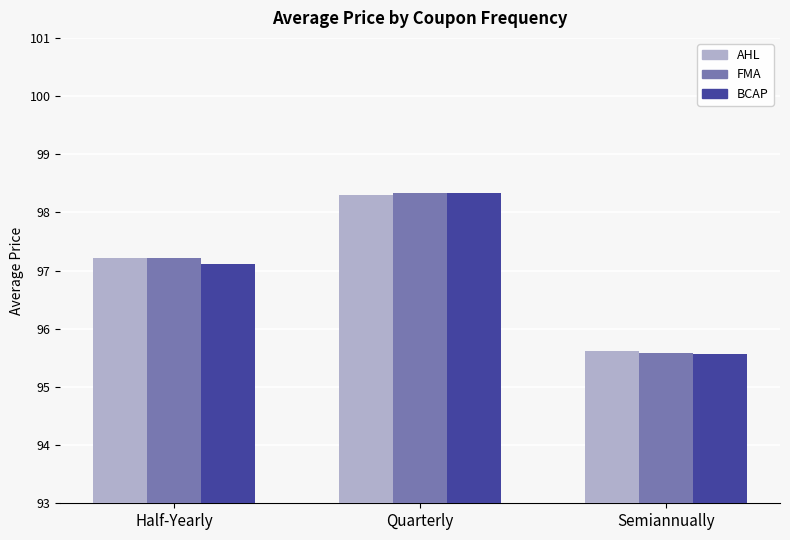

Which category has the lowest value in the BCAP series?

Semiannually